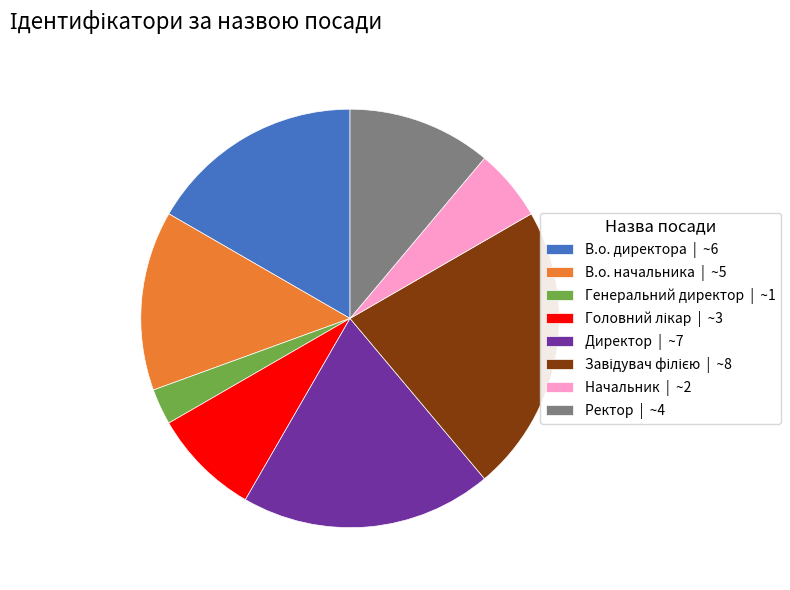

Do Ректор | ~4 and В.о. начальника | ~5 together represent more than half of the pie?

No